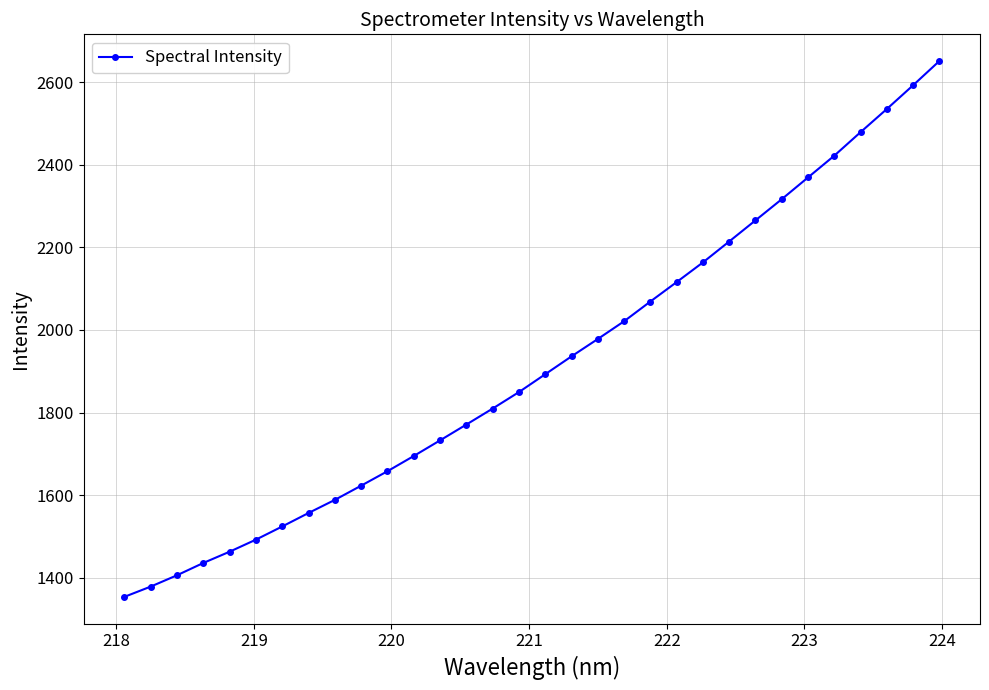

True or false: there are more than 2 points higher than both neighbors.

False